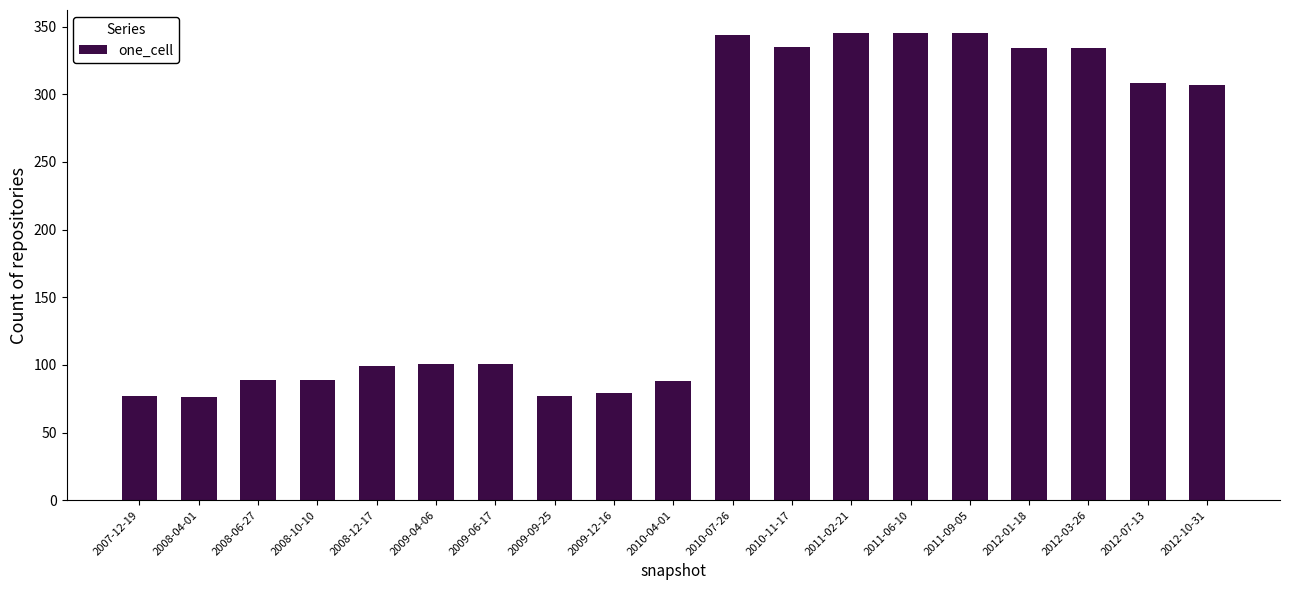

Is it true that the value at 2011-06-10 is 144?

False